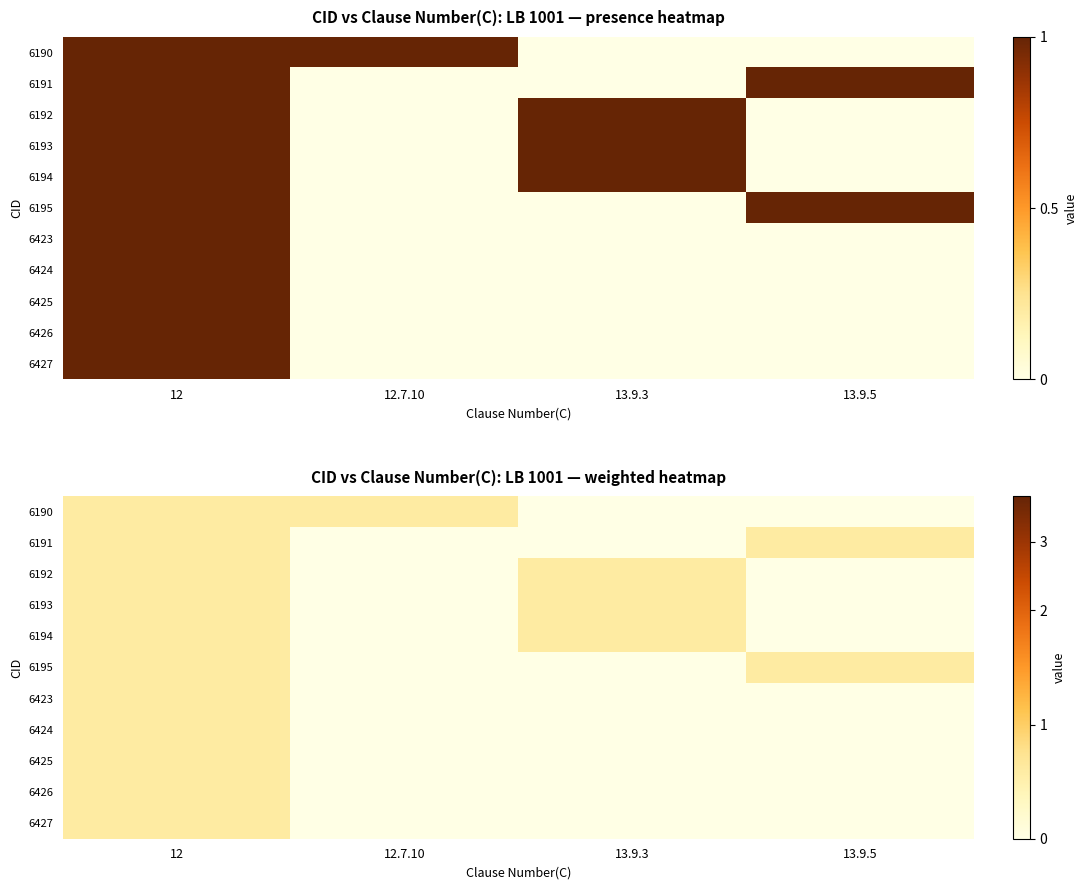

Rank the series by their maximum value, from highest to lowest.

6190, 6191, 6192, 6193, 6194, 6195, 6423, 6424, 6425, 6426, 6427